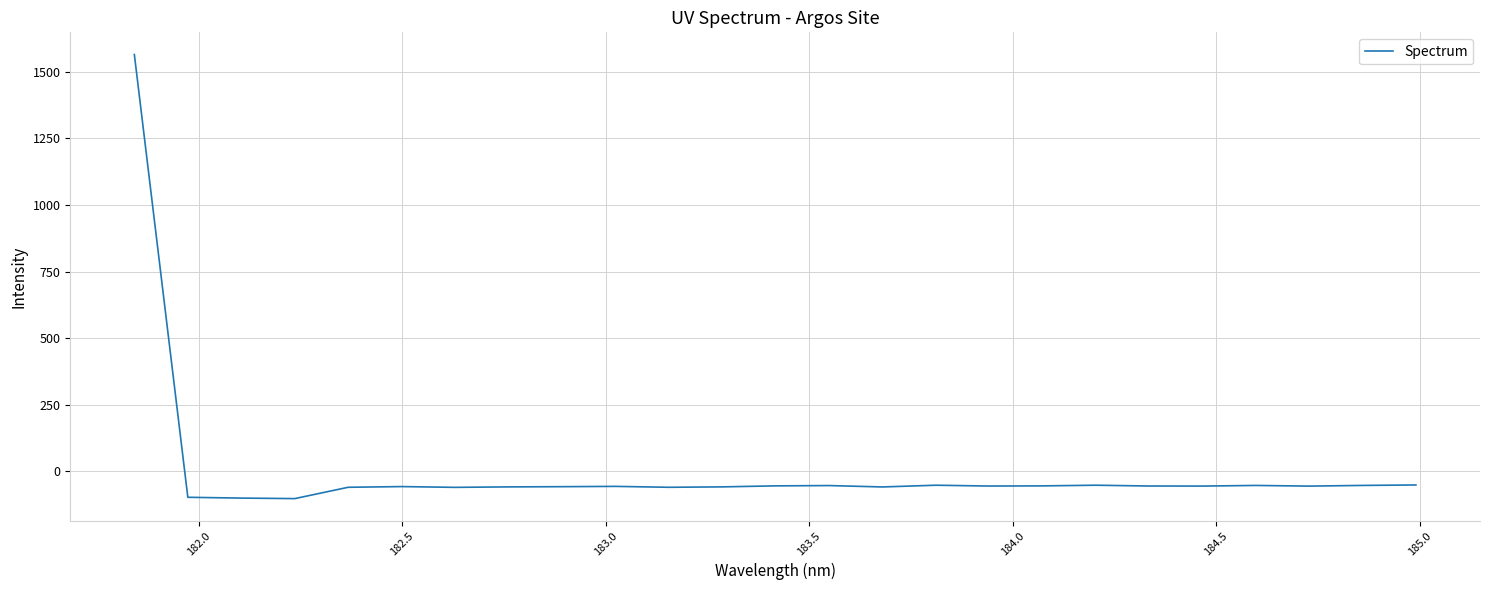

What is the difference between the maximum and minimum values?

1667.2